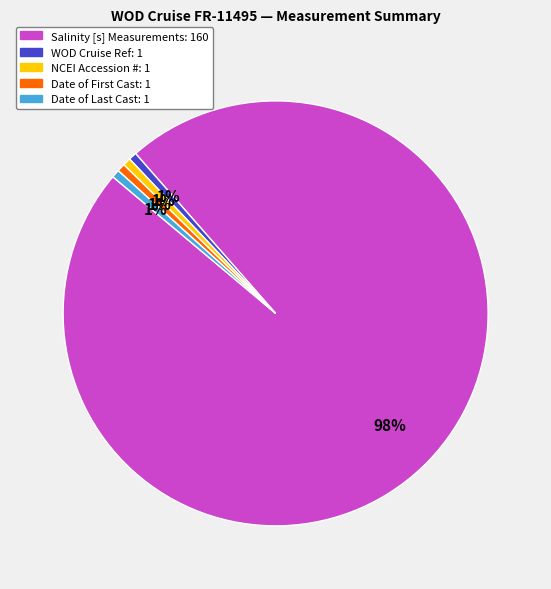

Does any single category account for the majority?

Yes